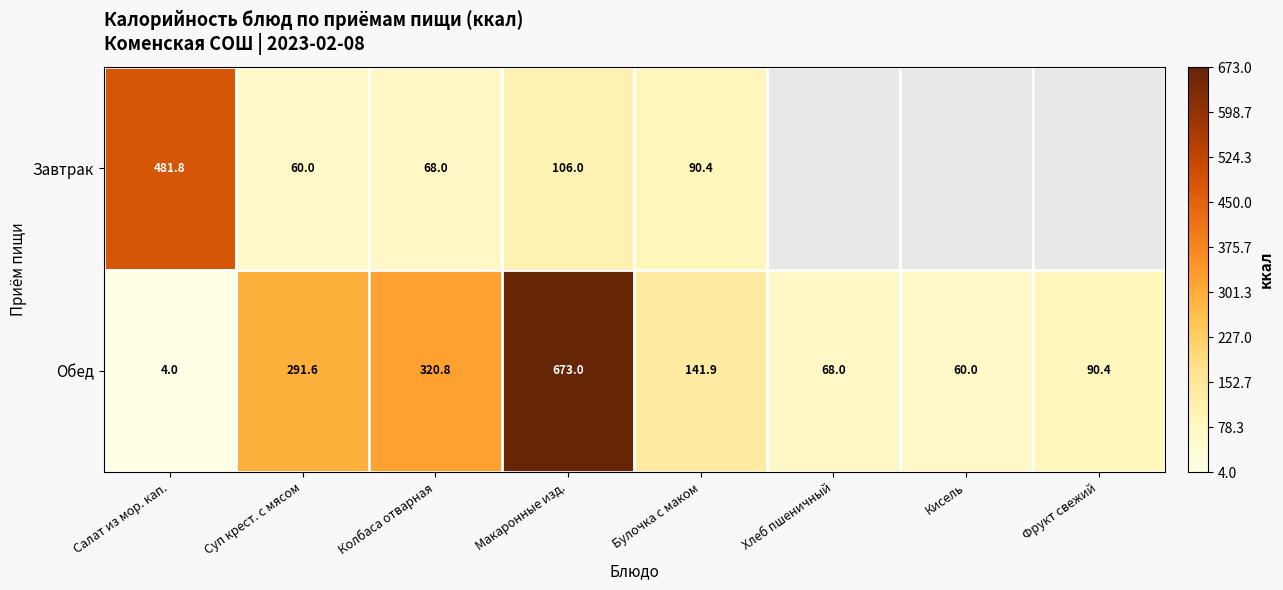

What is the sum of all Обед values?

1649.7